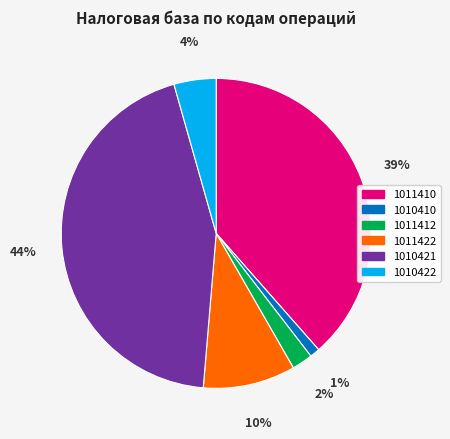

True or false: 1010422 accounts for 14% of the total.

False